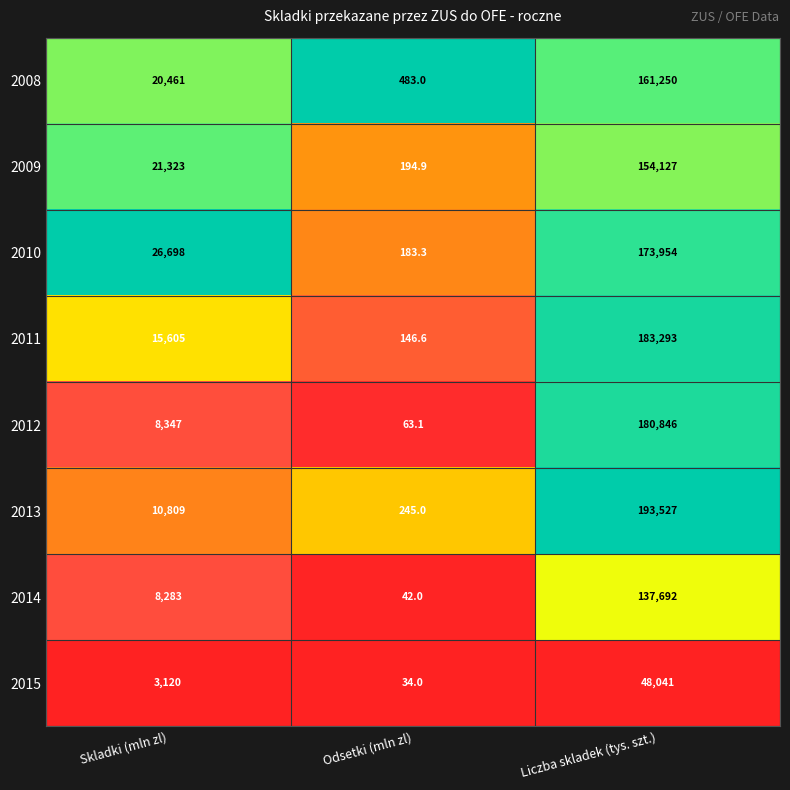

The 2008 series shows 28916.8 at Skladki (mln zl). True or false?

False